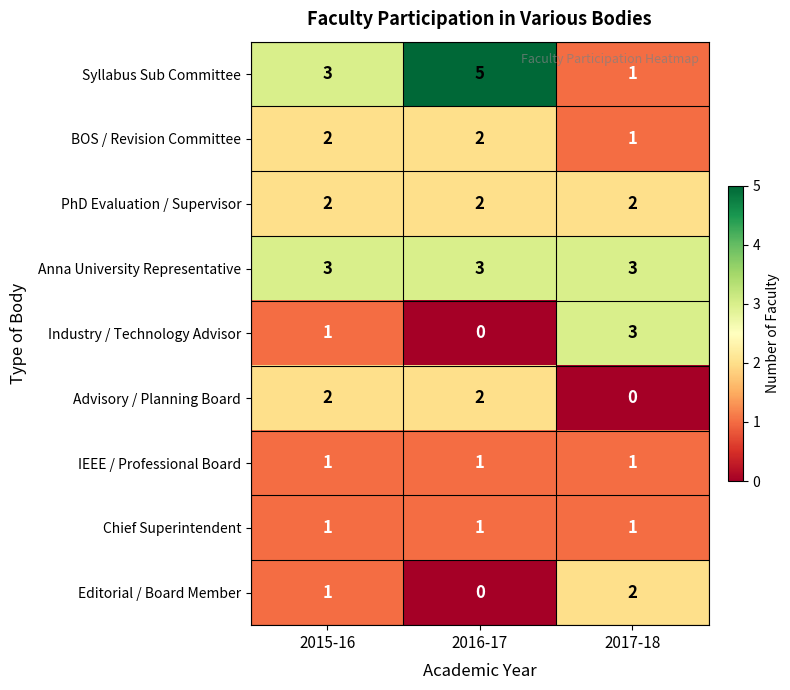

Is it true that IEEE / Professional Board equals 1 at 2016-17?

True